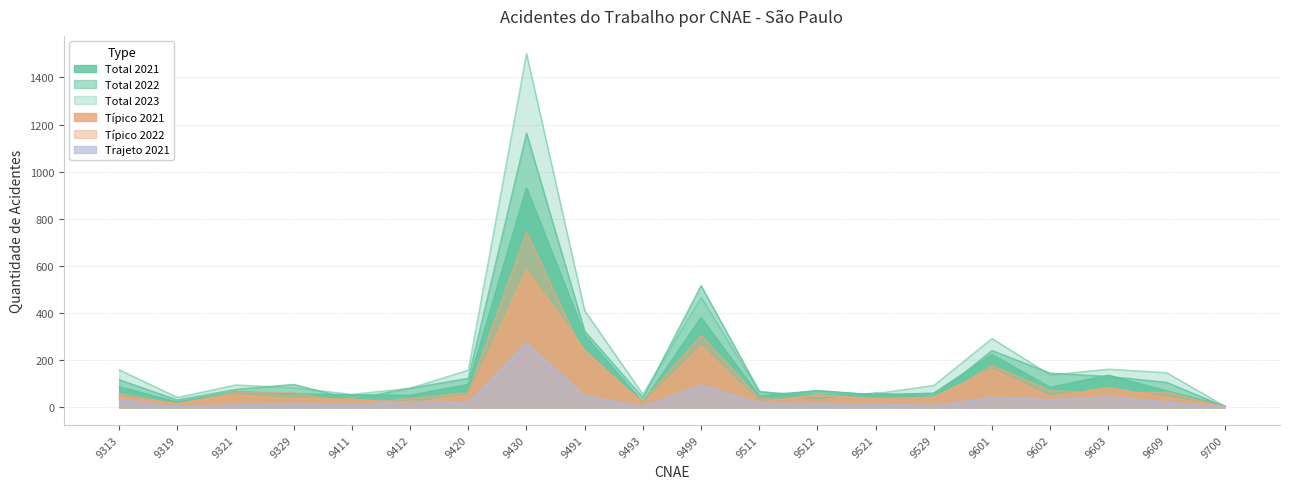

At which category does the chart reach its peak across all series?

9430